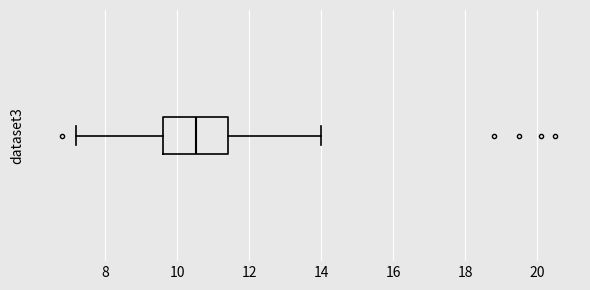

Read this box plot against the x-axis: the position of the median line, the range covered by the box, and the ends of both whiskers. The values are not printed on the chart, so give them approximately, as read against the axis.

median 10.6, box 9.6 to 11.4, whiskers 7.2 to 14.0